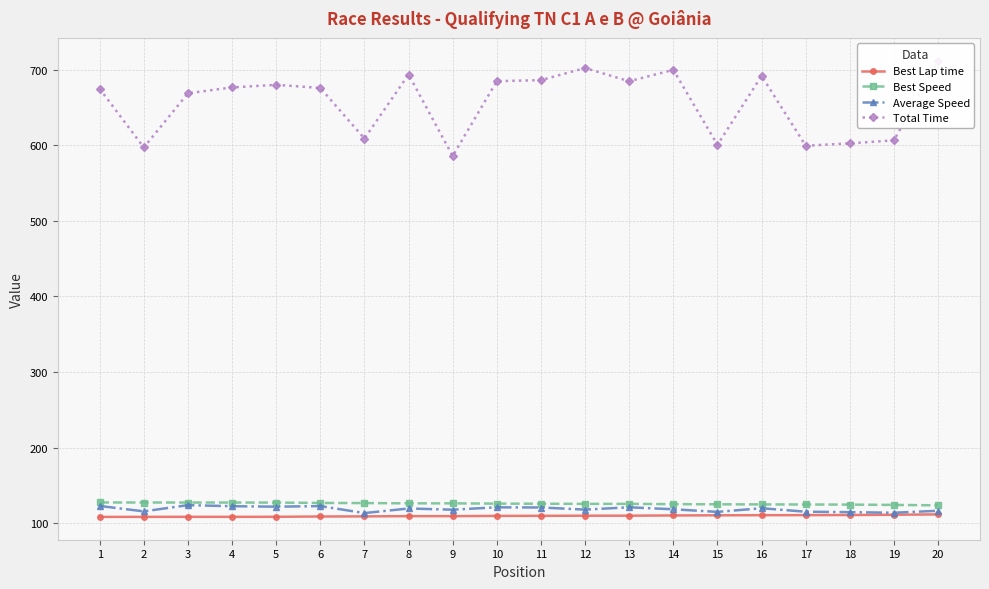

What is the maximum value shown in the chart?

711.7